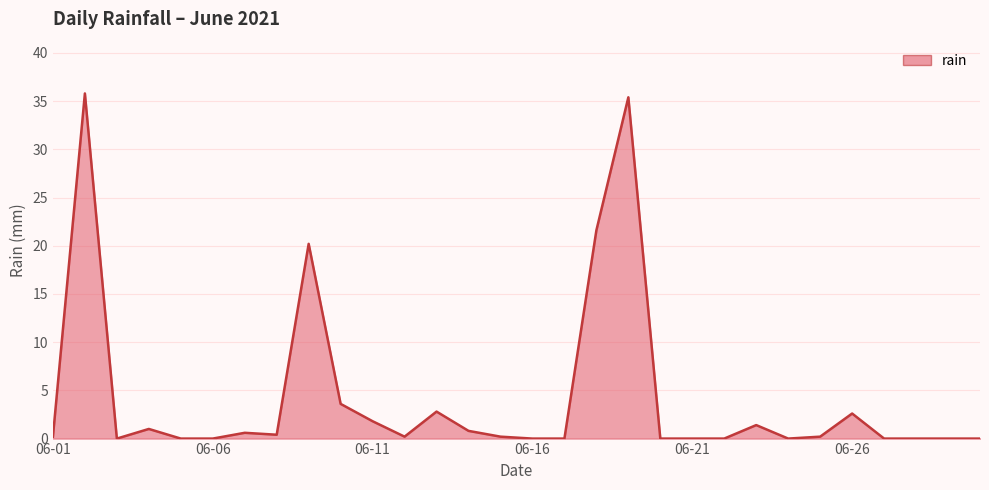

What is the greatest value displayed?

35.8